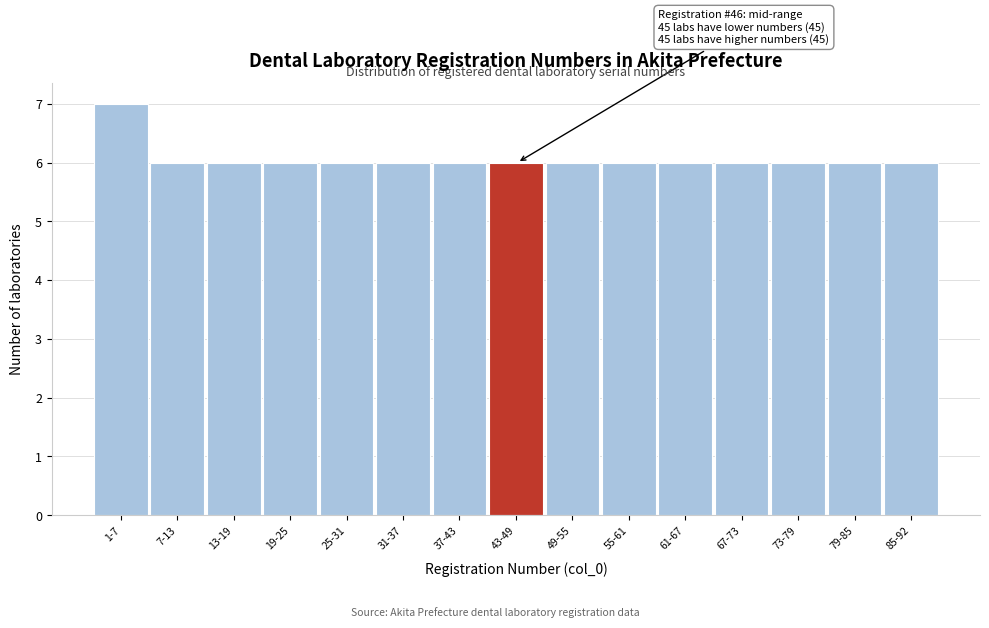

Reading right to left, what are all the values shown in this chart?

6	6	6	6	6	6	6	6	6	6	6	6	6	6	7